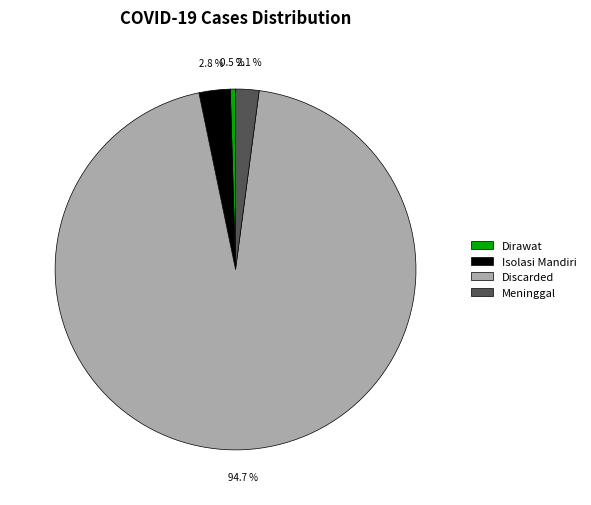

What percentage is the Meninggal slice, to the nearest percent?

2%